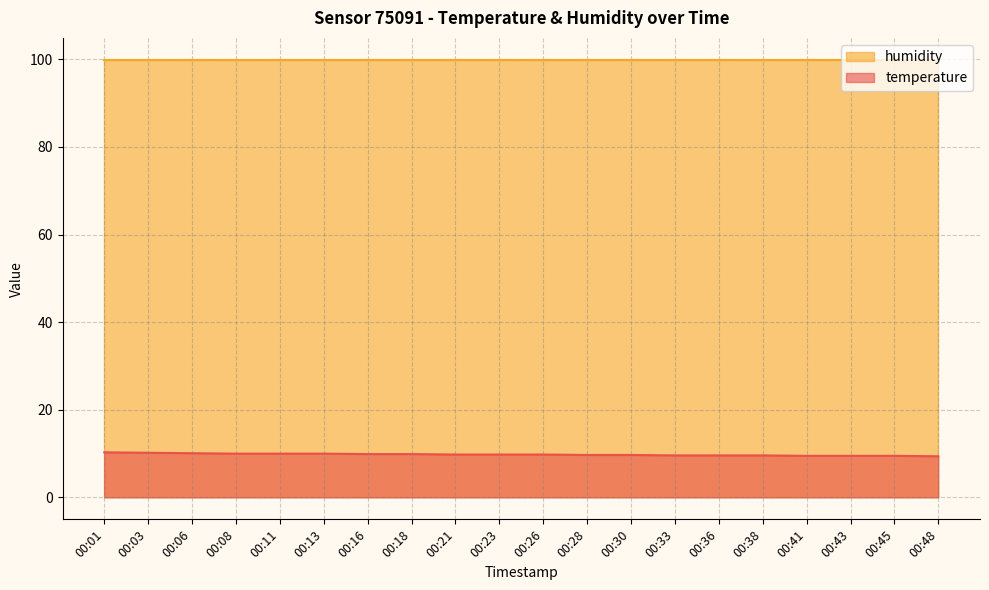

What is the greatest value displayed?

99.9